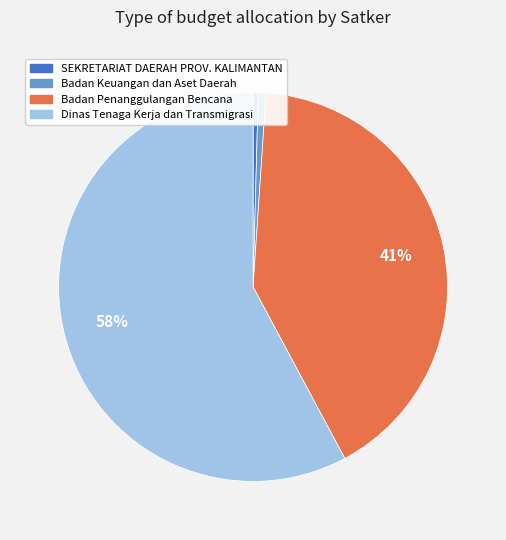

To the nearest percent, what is the average slice percentage?

25%